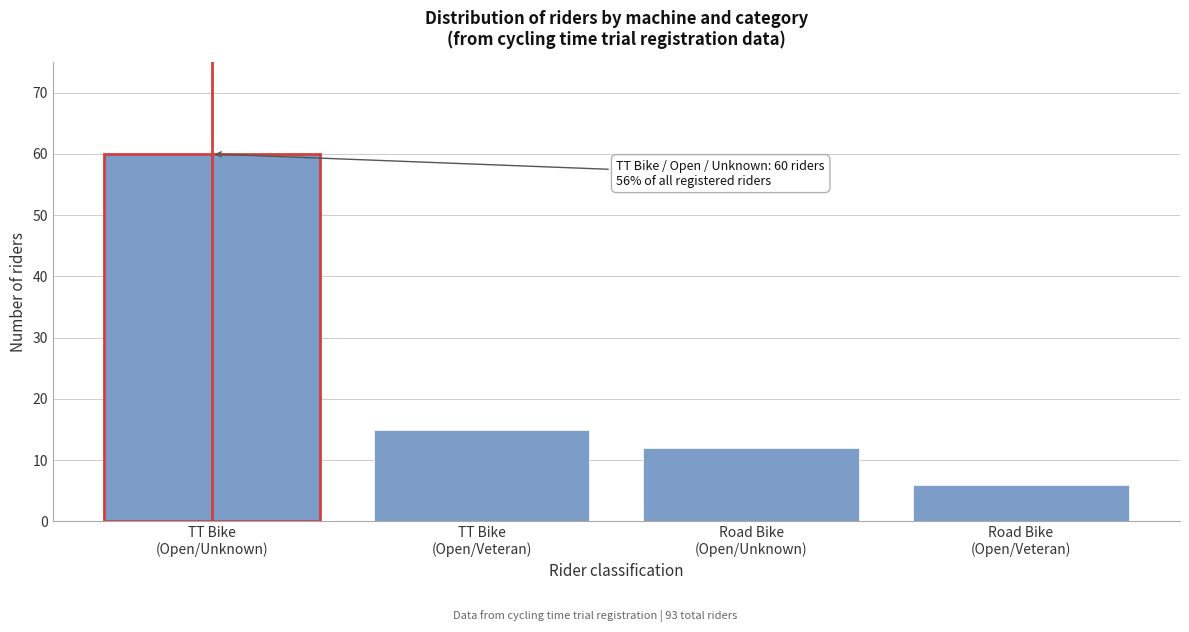

Reading left to right, extract all data points from this chart.

60	15	12	6